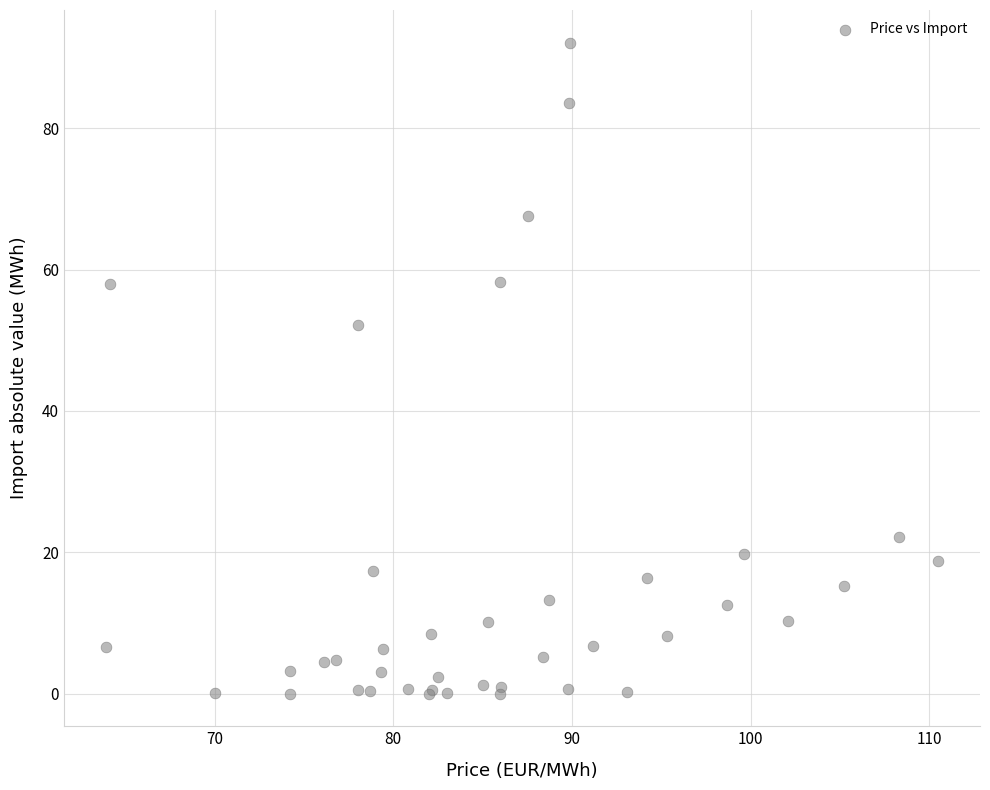

What Y value in the scatter plot is closest to 46?

52.1